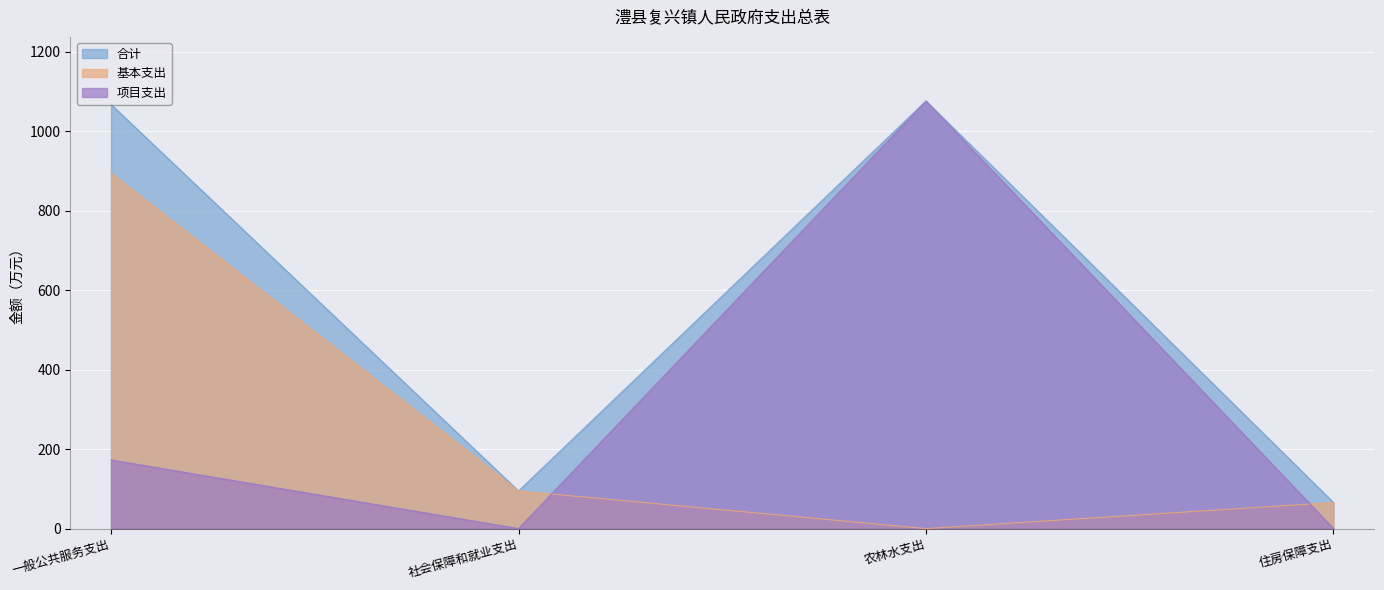

Is it true that 基本支出 equals 107.3 at 住房保障支出?

False